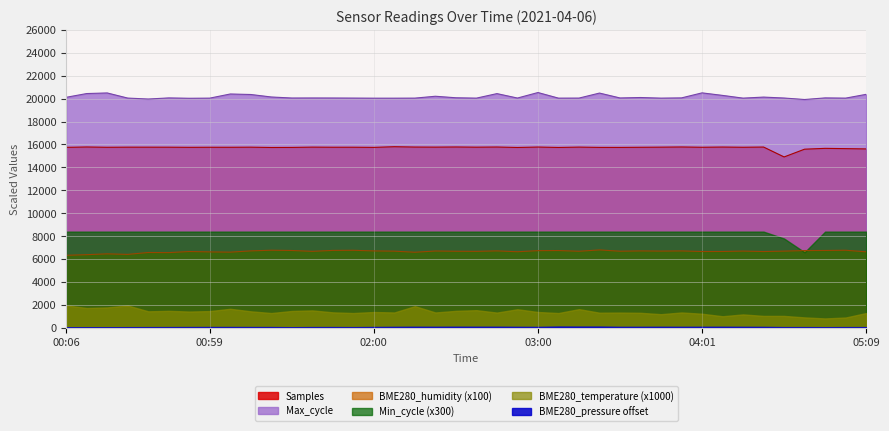

True or false: Min_cycle (x300) and Max_cycle intersect in this chart.

False